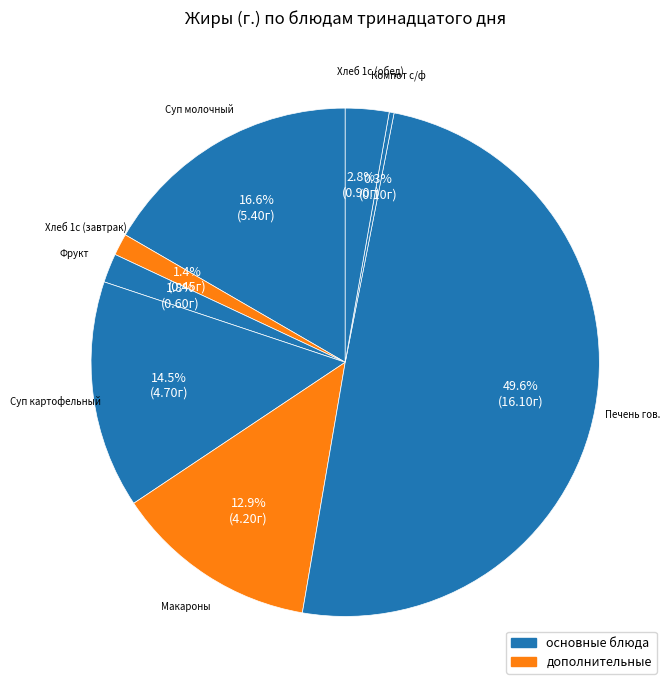

Count the number of slices in the pie.

8